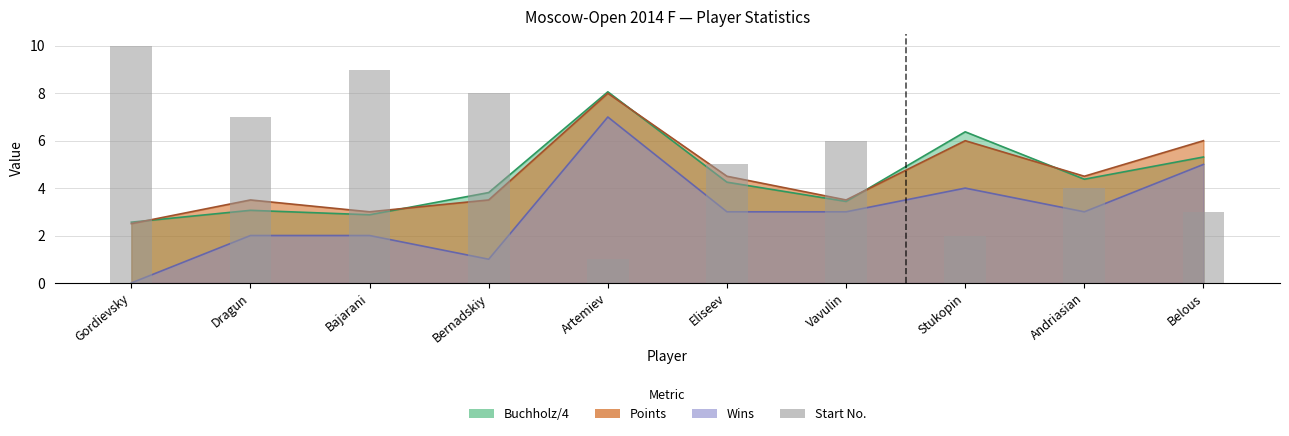

What is the value of the 4th bar from the left?

8